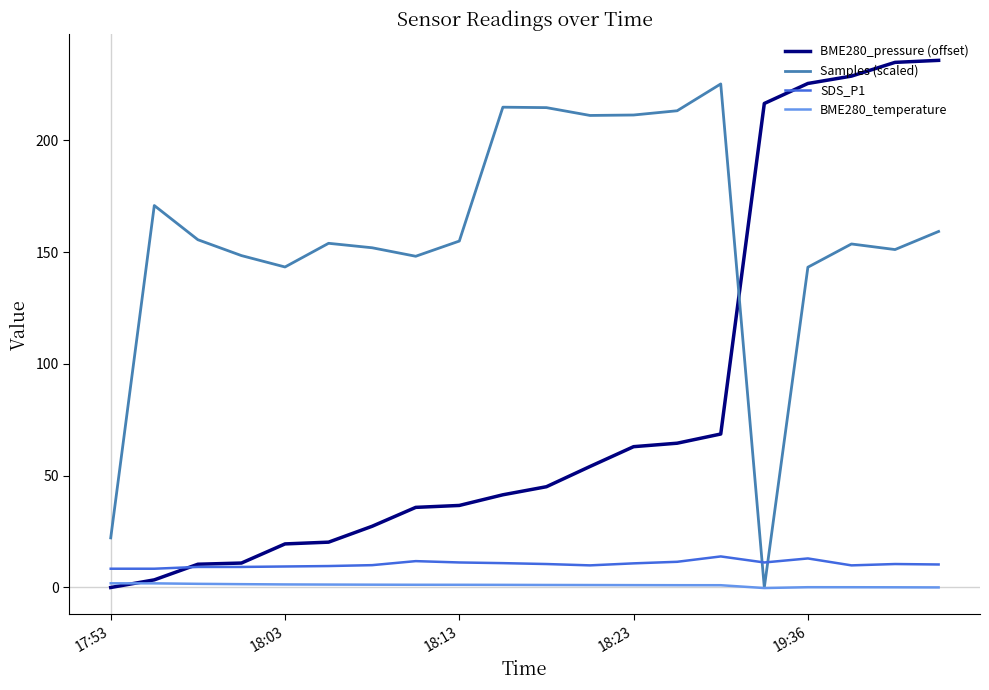

Which series has the largest total across all categories?

Samples (scaled)